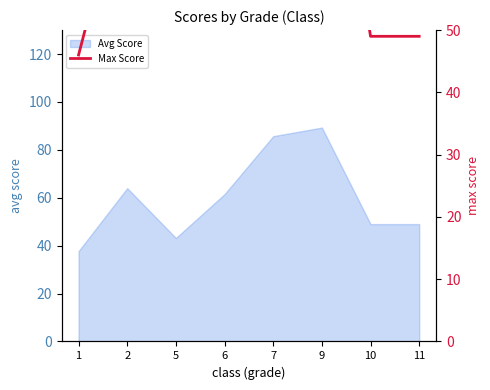

What is the difference between the maximum and minimum values?

53